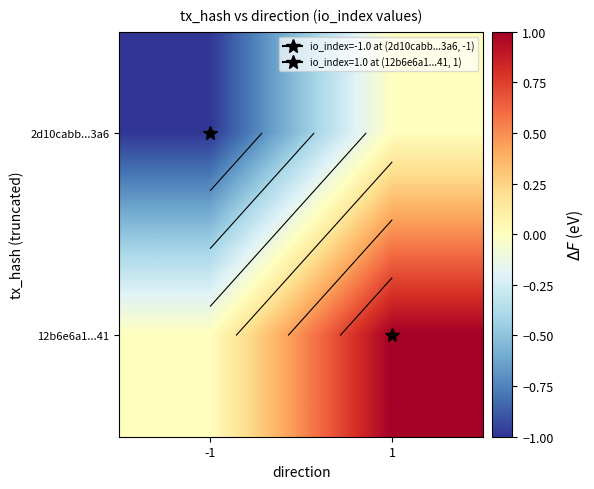

What is the spread (max minus min) of values at 1?

1